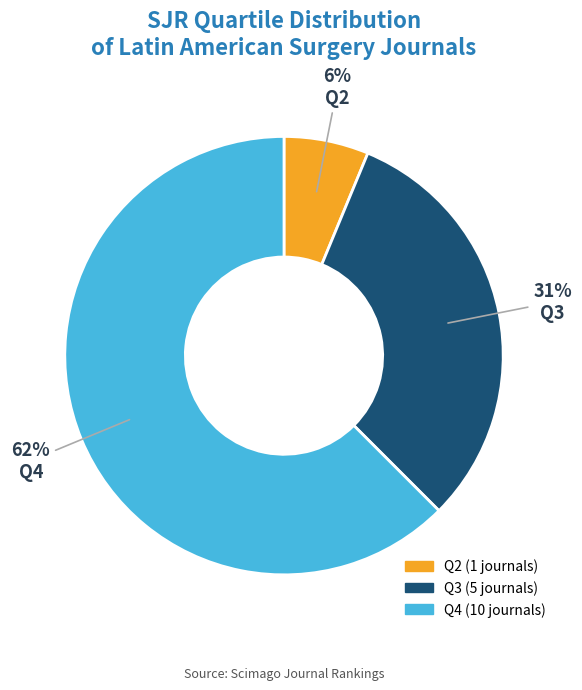

Combined, do Q4 and Q2 account for over 50%?

Yes